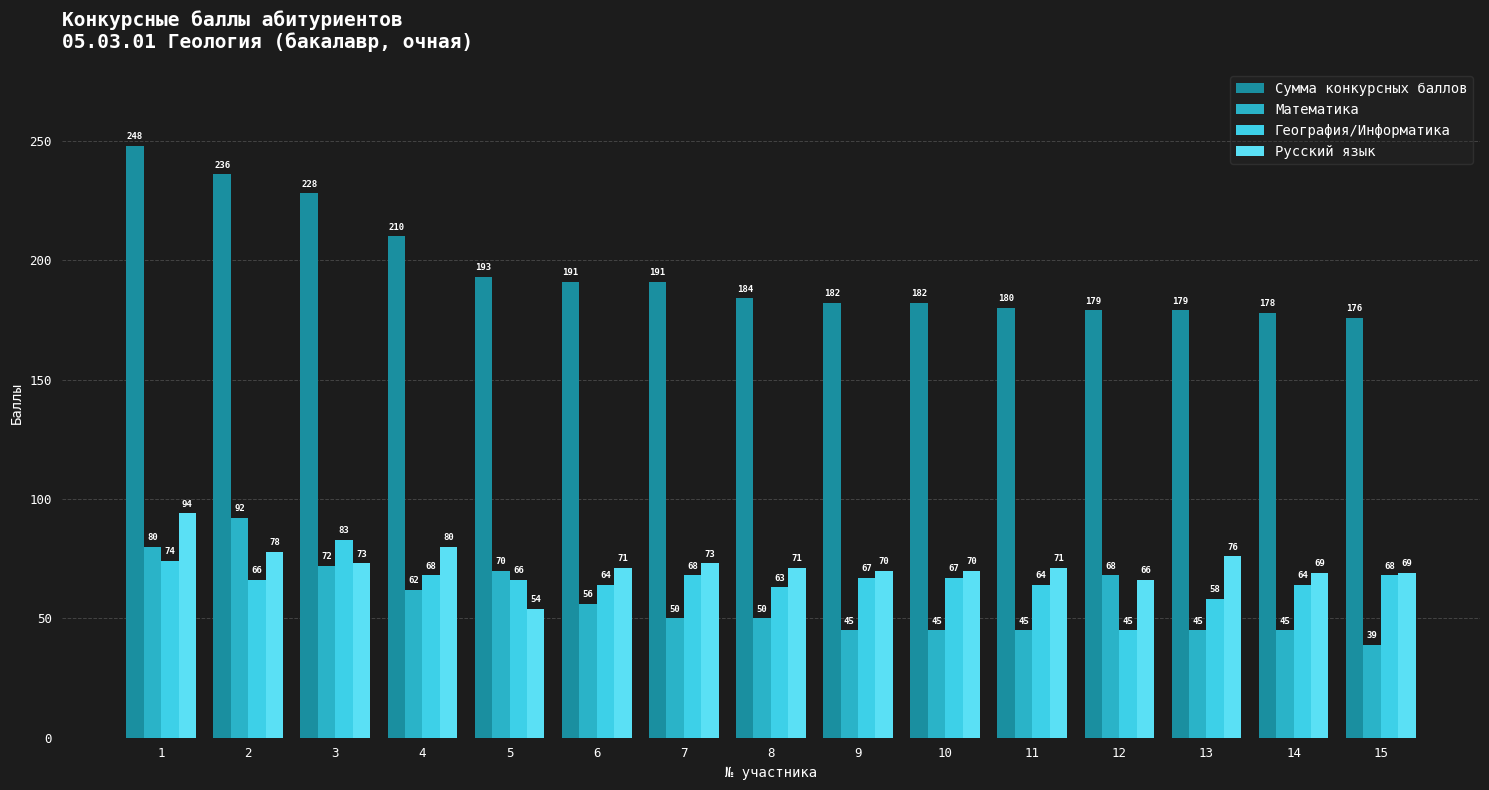

Where is География/Информатика nearest to the value 64?

6